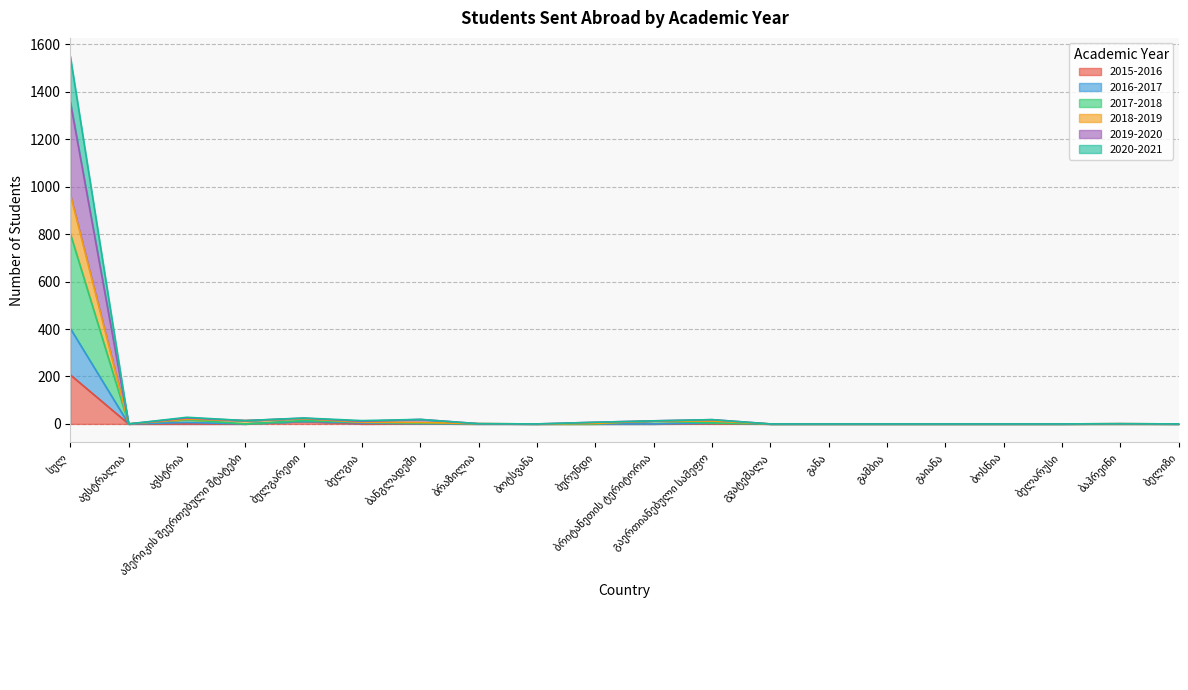

How many values in the 2015-2016 series exceed 0?

4